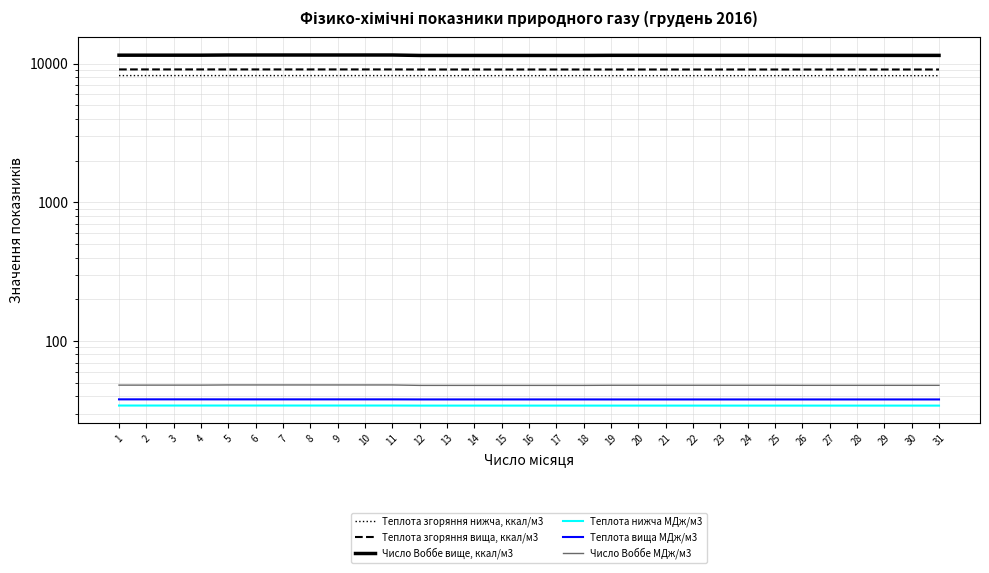

Where is Число Воббе вище, ккал/м3 nearest to the value 11484?

1